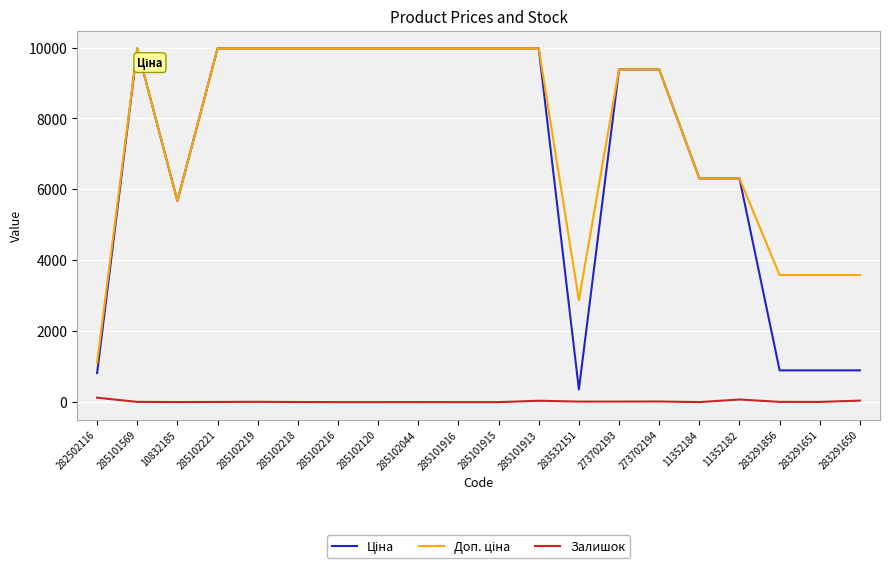

What position from the left is 285102120?

8